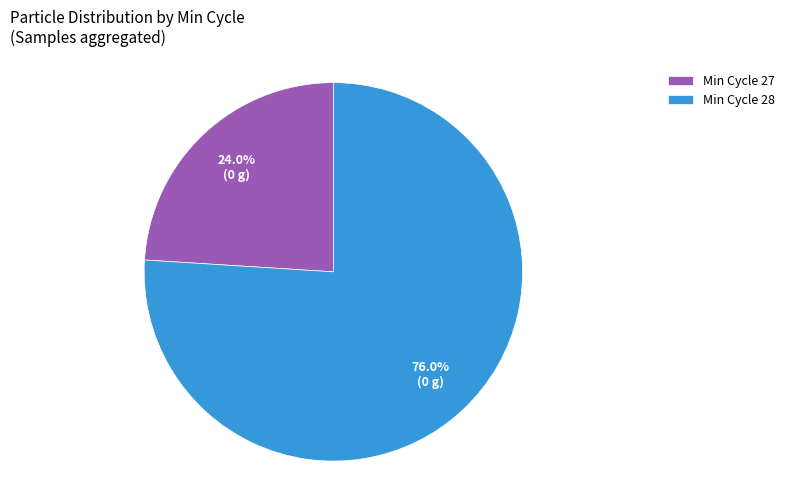

Is the sum of Min Cycle 27 and Min Cycle 28 greater than half?

Yes